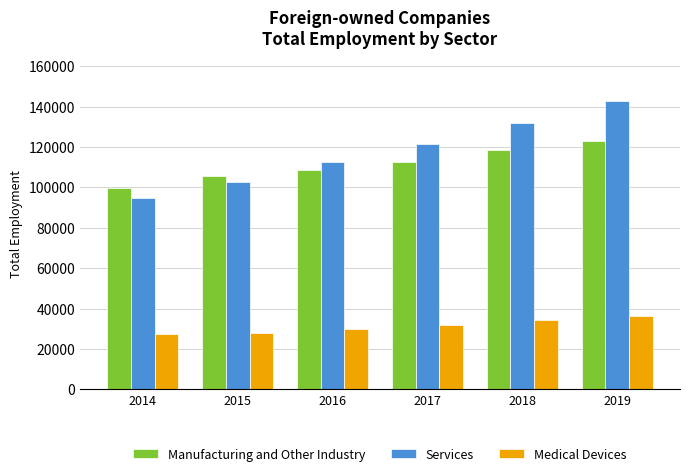

Which category has the highest value across all series?

2019